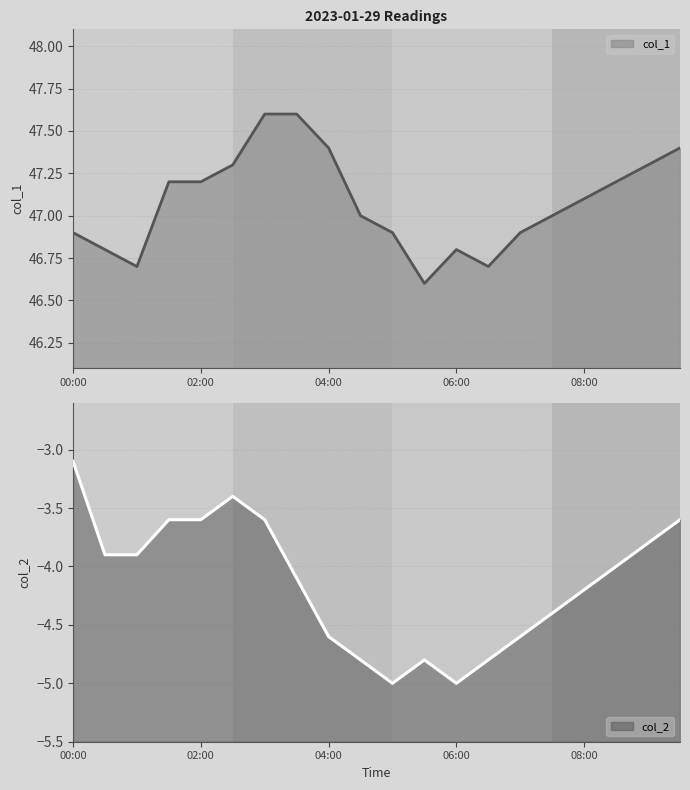

True or false: col_1 and col_2 cross at least once.

False